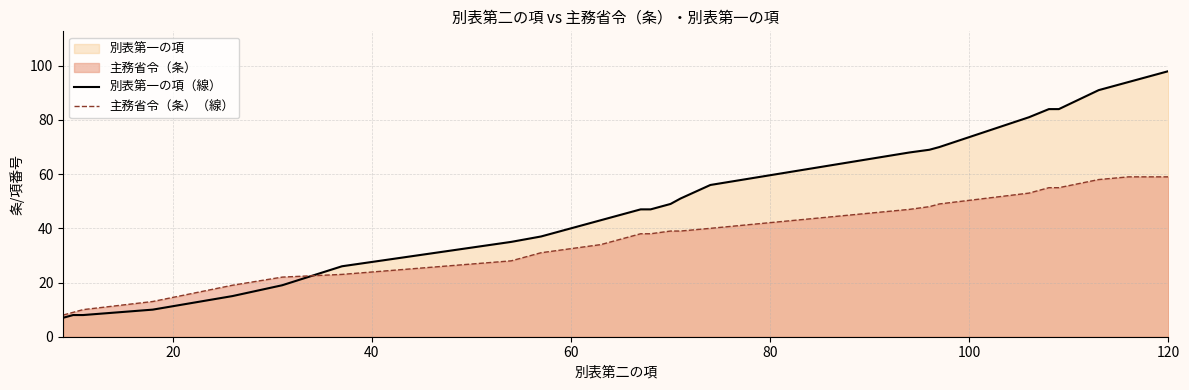

After their last crossing, which series has the higher values: 主務省令（条）（線） or 別表第一の項（線）?

別表第一の項（線）